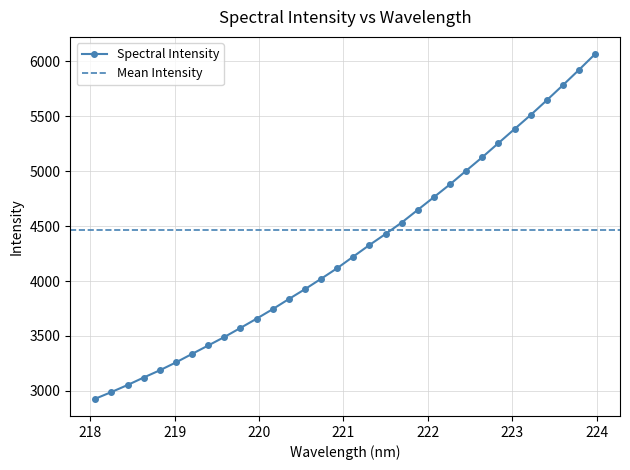

Reading right to left, transcribe all the data shown in this chart.

6066.5	5922.8	5782.9	5645.9	5511.6	5384.1	5255.9	5127.7	5005.0	4881.3	4764.5	4648.9	4533.1	4429.1	4328.7	4223.4	4117.8	4021.0	3926.6	3836.6	3744.6	3657.6	3573.5	3490.8	3413.7	3337.0	3259.6	3187.8	3121.9	3053.6	2989.7	2928.7